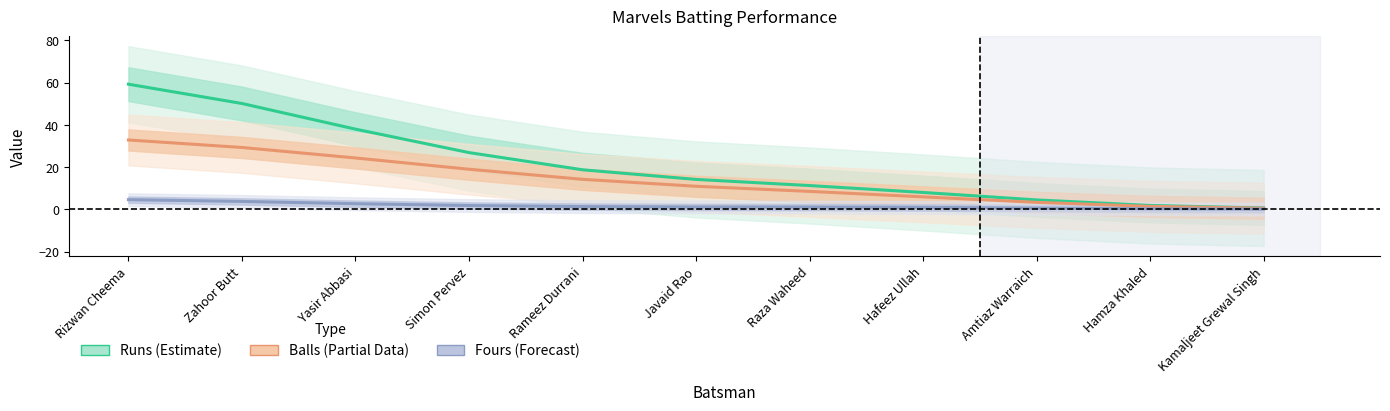

What is the approximate value of Balls (Partial Data) at Hafeez Ullah?

5.9